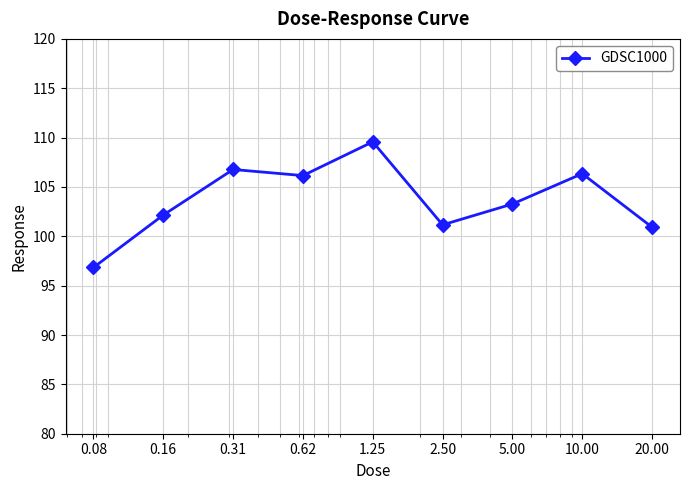

What is the average value?

103.7